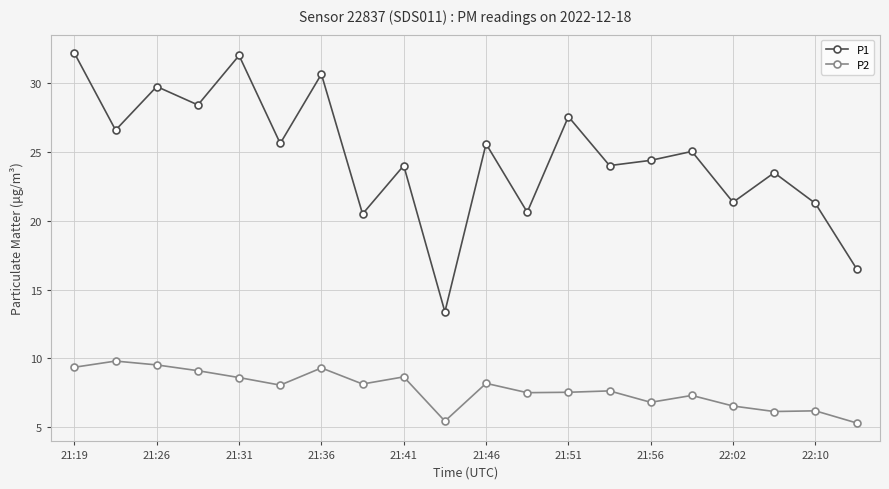

What is the difference between the maximum and minimum values in the P2 series?

4.5